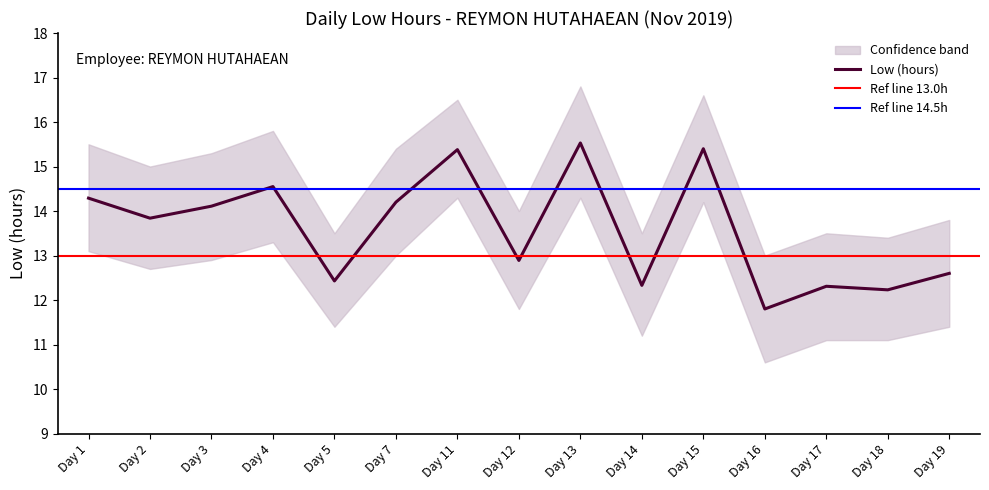

What is the difference between the maximum and minimum values?

3.7